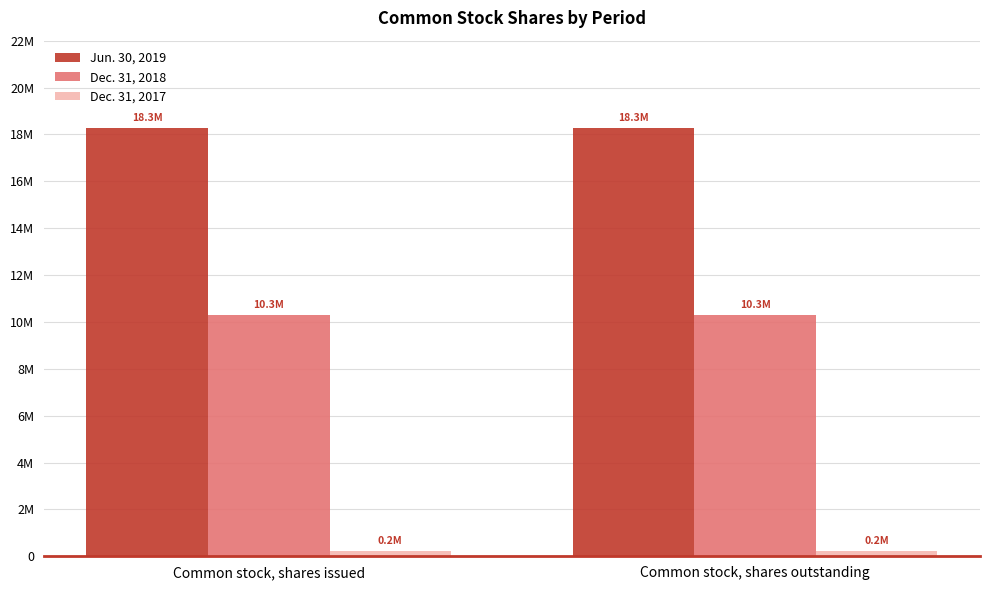

Which category has the lowest value in the Dec. 31, 2017 series?

Common stock, shares outstanding